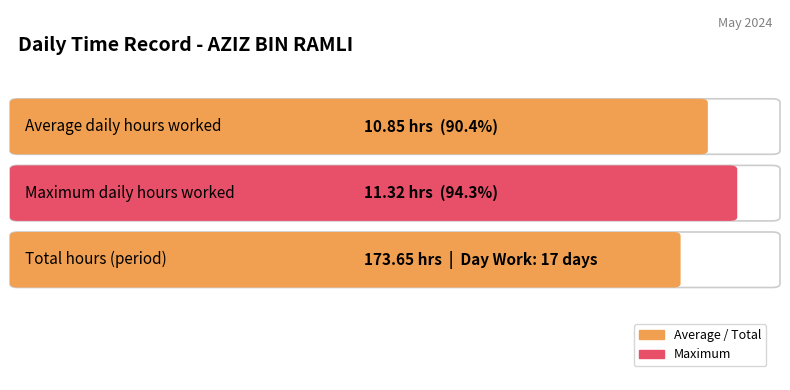

At which label does the data first exceed 11?

2